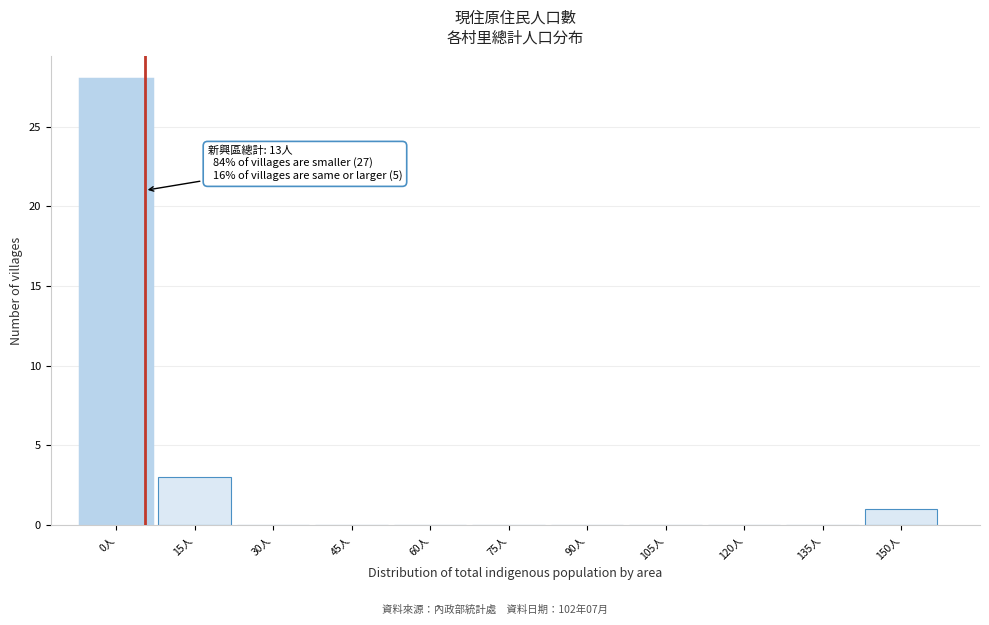

Reading left to right, what are all the values shown in this chart?

0人=28	15人=3	30人=0	45人=0	60人=0	75人=0	90人=0	105人=0	120人=0	135人=0	150人=1